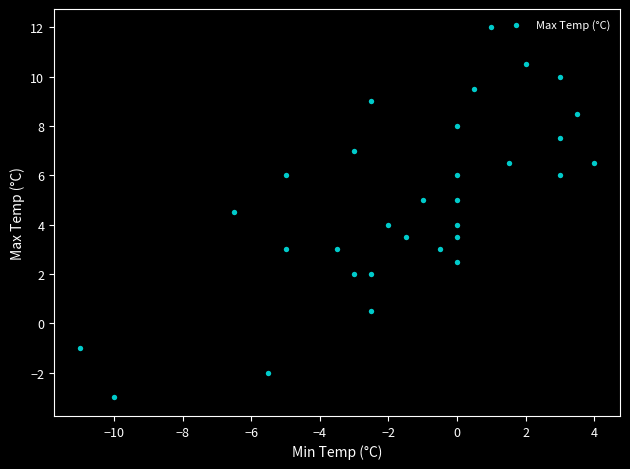

What is the range of X values (max minus min)?

15.0